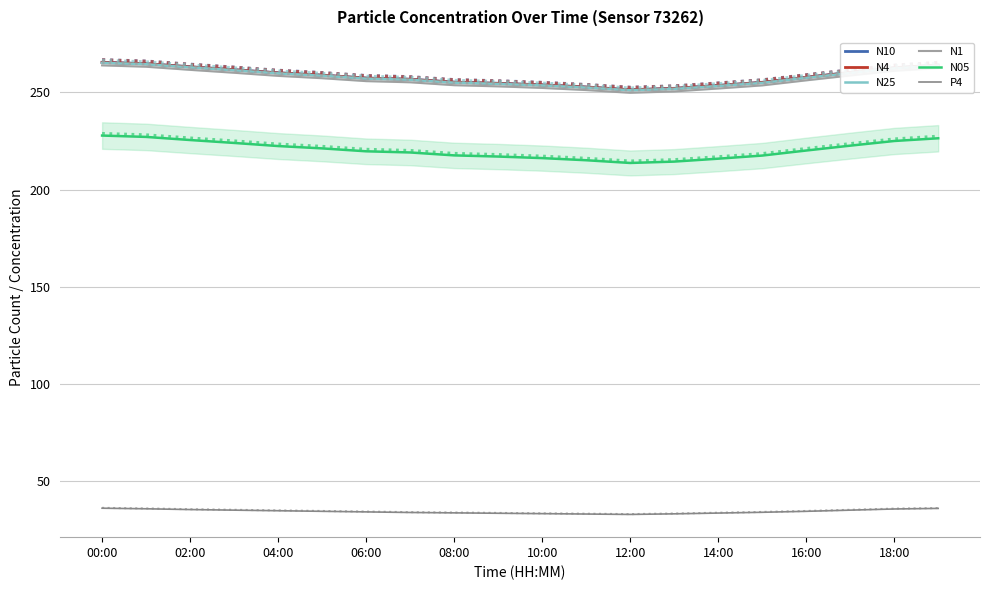

How many lines are shown in the chart?

6